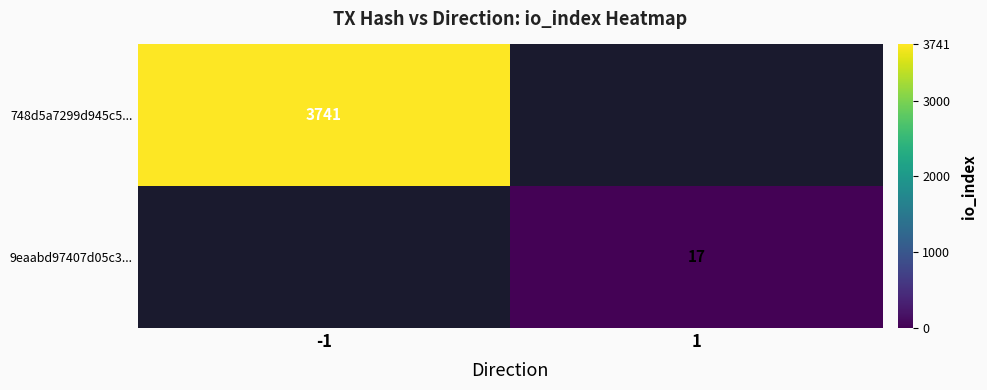

Is it true that 748d5a7299d945c5... equals 1307 at -1?

False